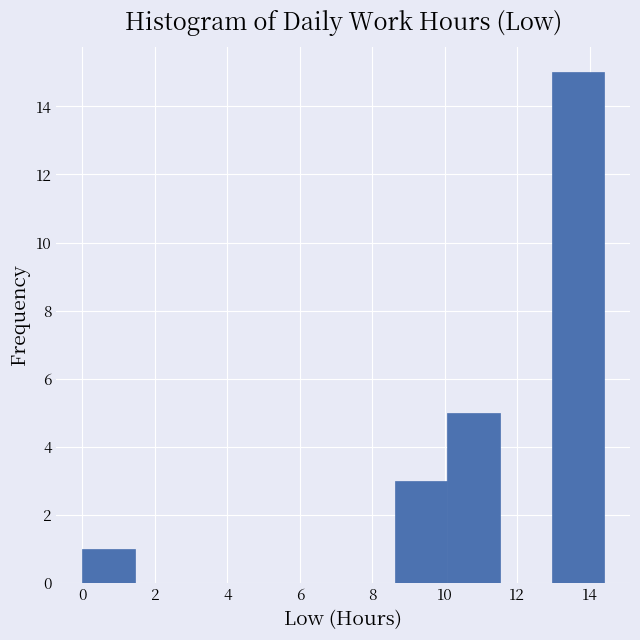

How tall is the bar that spans 10.0 to 11.6 on the x-axis? Neither the bar edges nor the heights are printed on the chart, so give them approximately, as read against the axes.

5